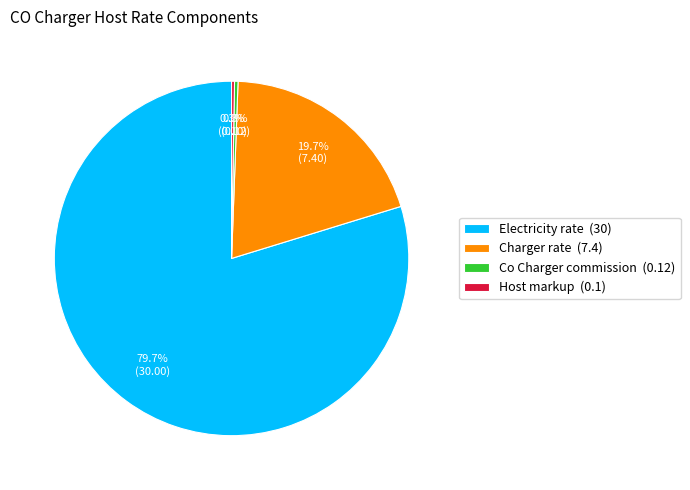

Which category has the biggest portion of the pie?

Electricity rate